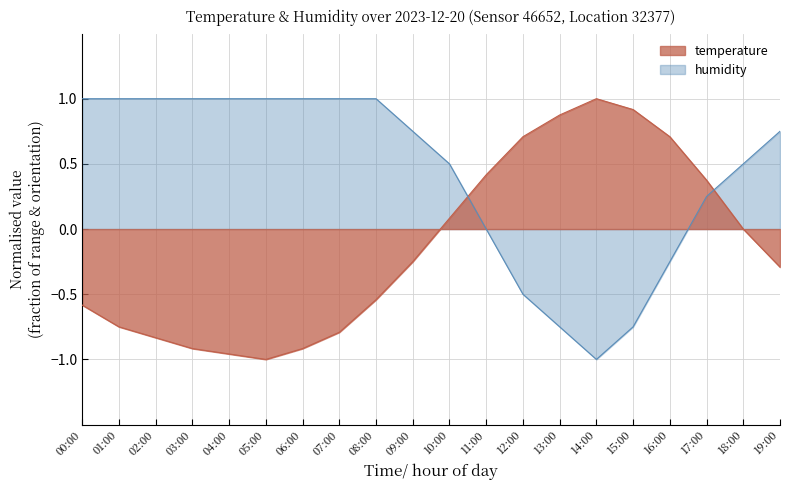

Which series changed the most between 07:00 and 18:00?

temperature